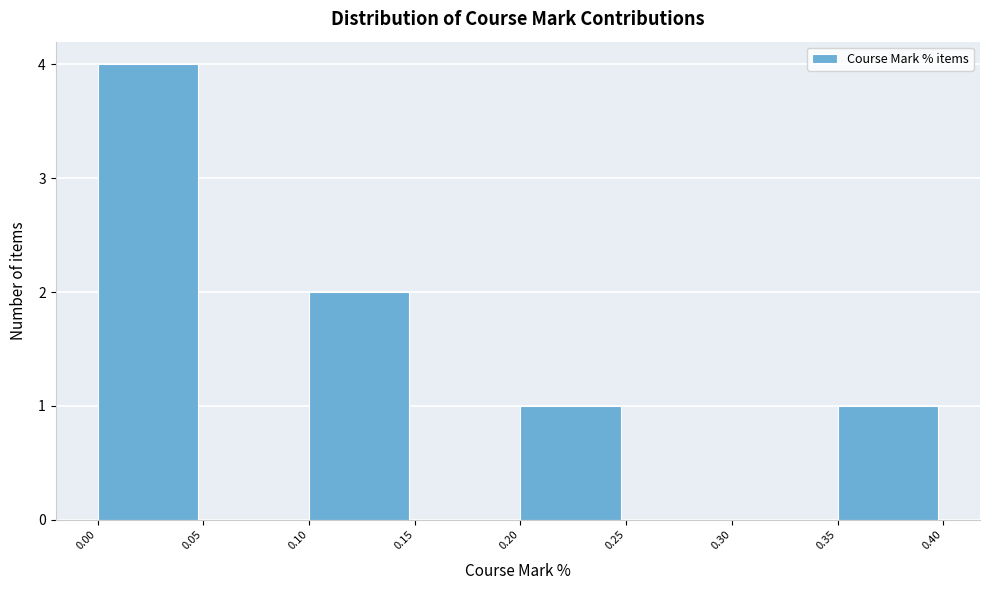

Over which range of the x-axis is the bar tallest?

0.00 to 0.05